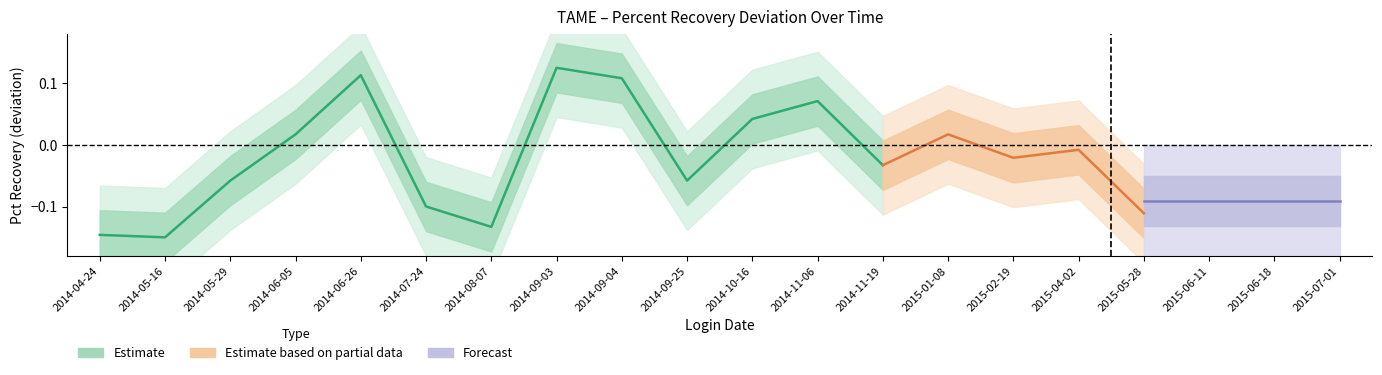

Which label corresponds to the largest value in the chart?

2014-09-03